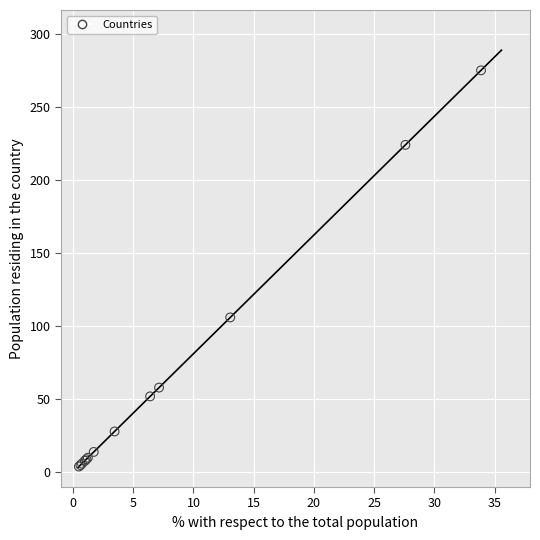

What Y value in the scatter plot is closest to 139?

106